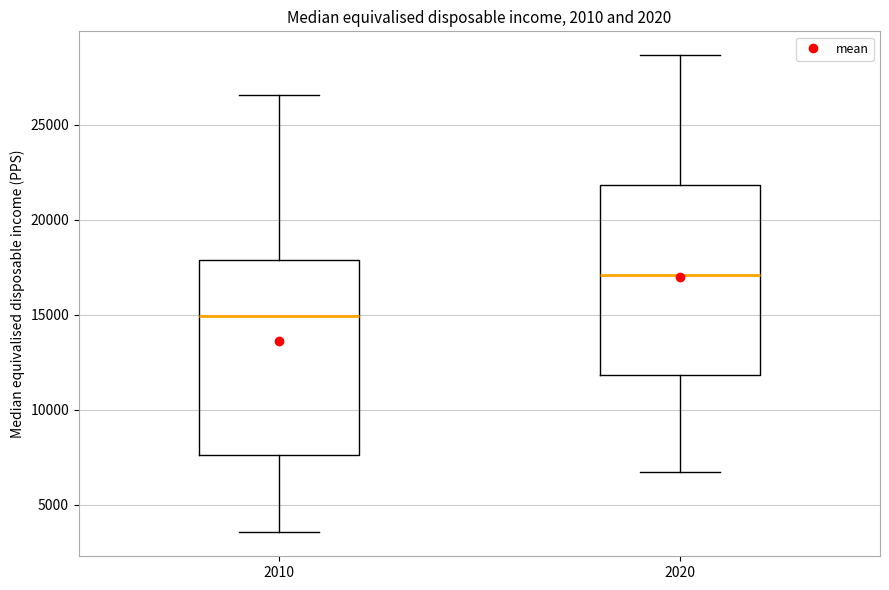

Reading left to right, transcribe this box plot: for each box, give where its median line is, the range the box spans, and where its two whiskers end, as read against the y-axis. The values are not printed on the chart, so give them approximately, as read against the axis.

2010: median 15000, box 7500 to 18000, whiskers 3500 to 26500
2020: median 17000, box 12000 to 22000, whiskers 6500 to 28500